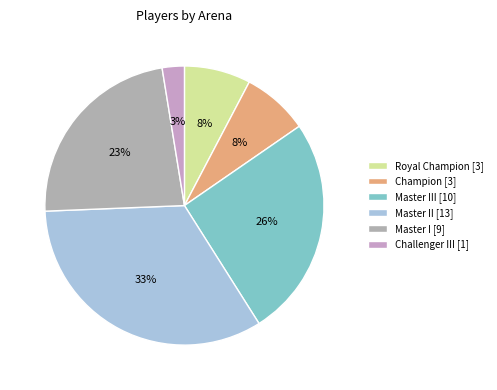

Which slice is the smallest?

Challenger III [1]